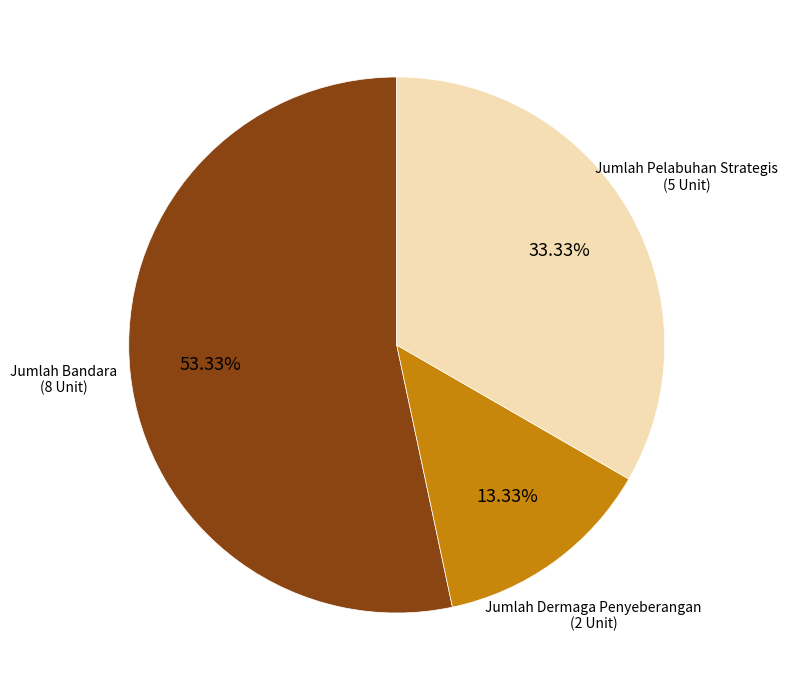

To the nearest percent, what is the difference between the largest and smallest slice percentages?

40%